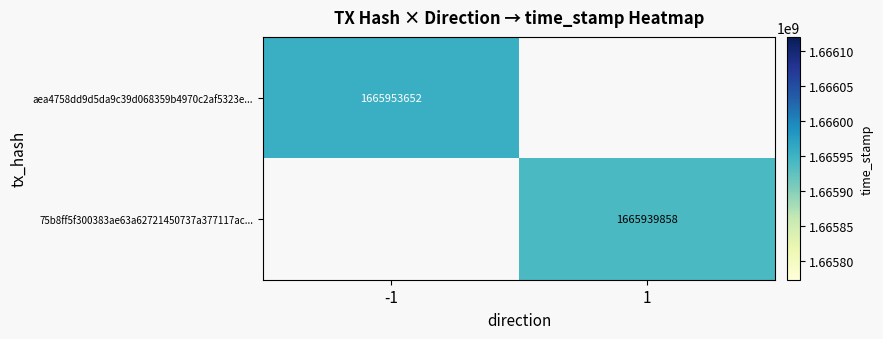

True or false: aea4758dd9d5da9c39d068359b4970c2af5323e... has a value of 2561697097 at -1.

False